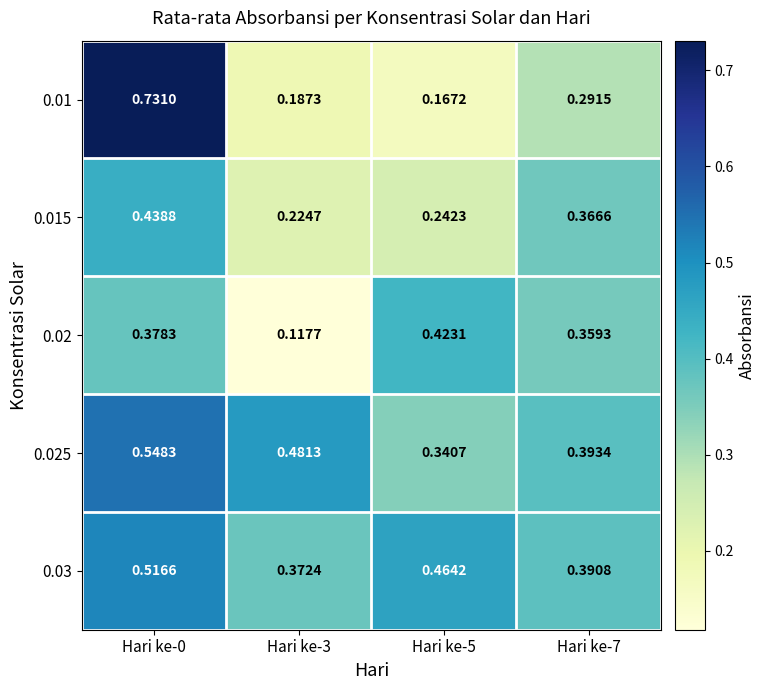

Is the value of 0.025 at Hari ke-0 greater than the value of 0.015 at Hari ke-3?

Yes